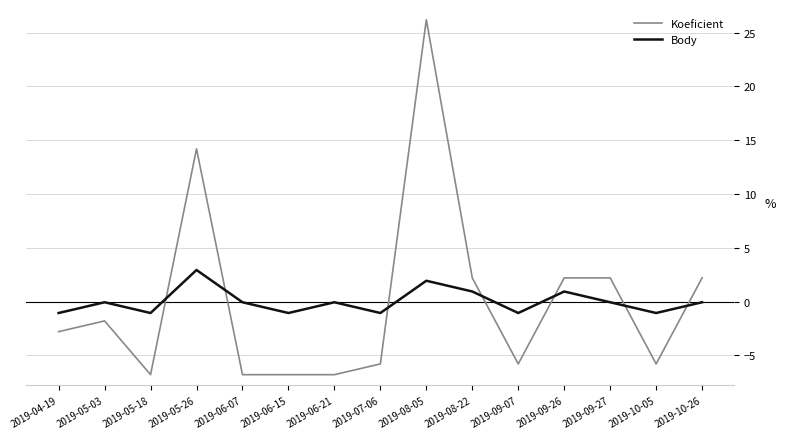

Where is the first local minimum for Koeficient?

2019-05-18